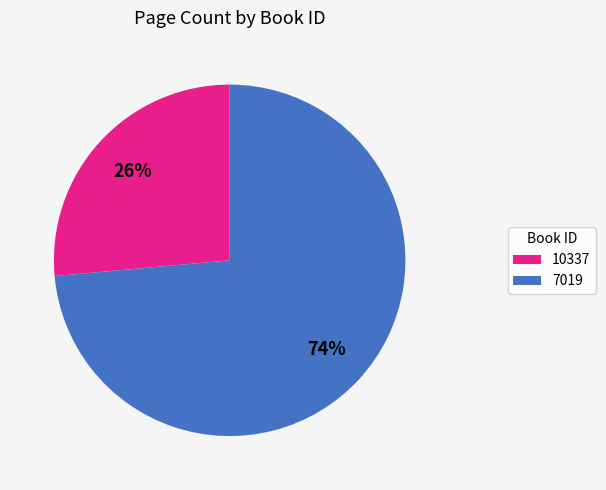

Is 10337 the majority of the pie?

No